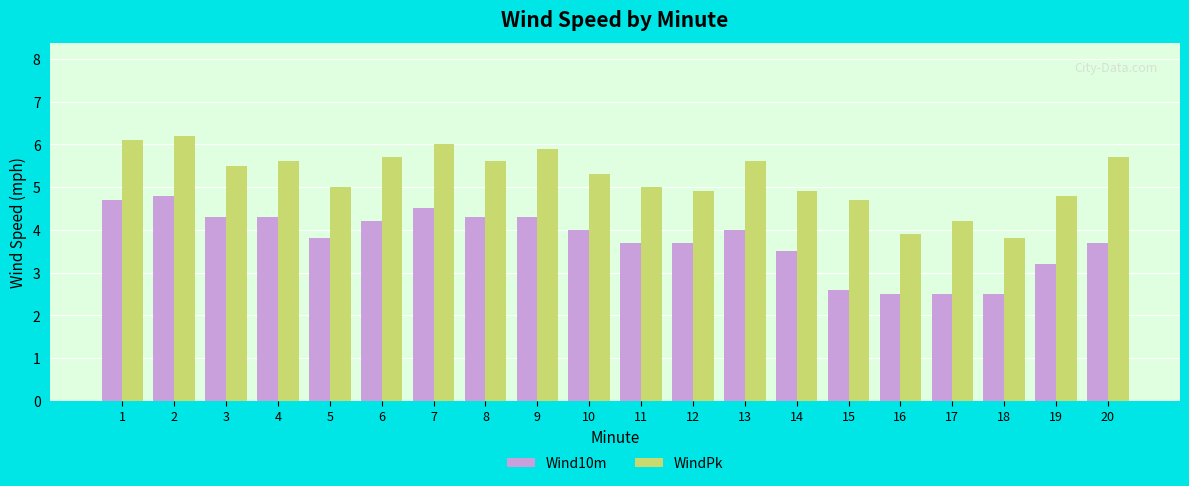

How many groups of bars are there?

20